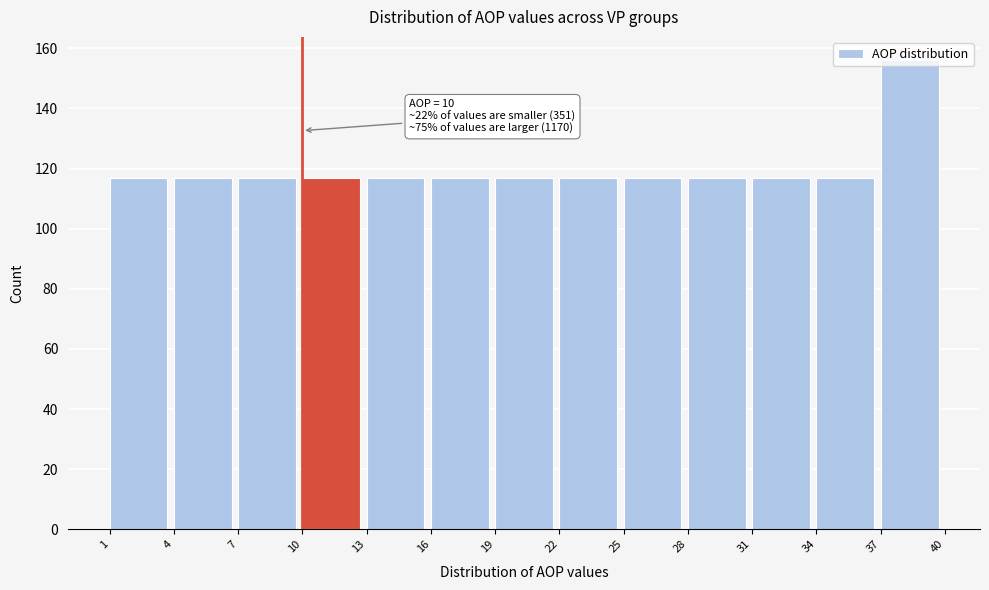

Over which range of the x-axis is the bar tallest?

37 to 40